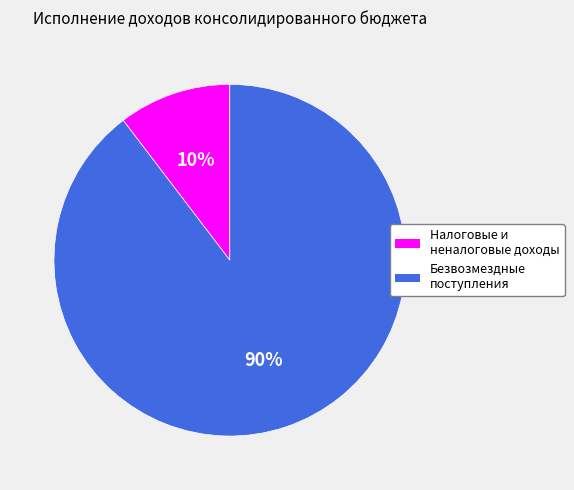

Is it true that Безвозмездные поступления is 78% of the pie?

False